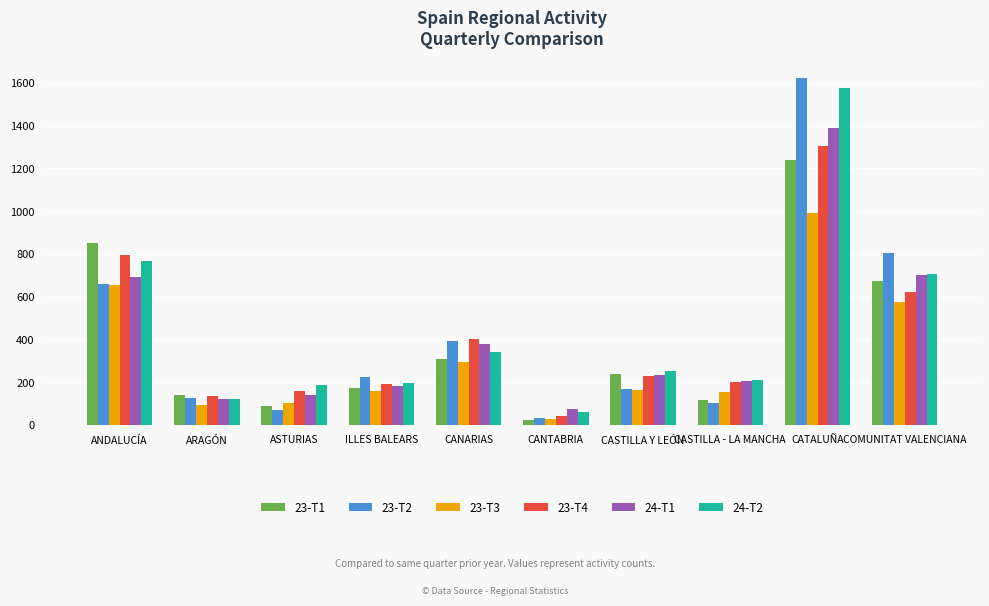

Which series has the largest range (max minus min)?

23-T2